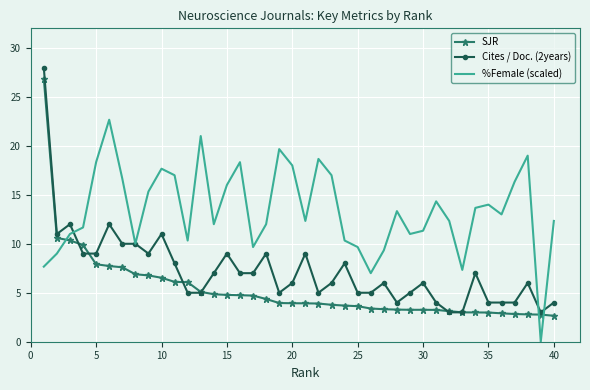

Which series has the widest spread of values?

Cites / Doc. (2years)